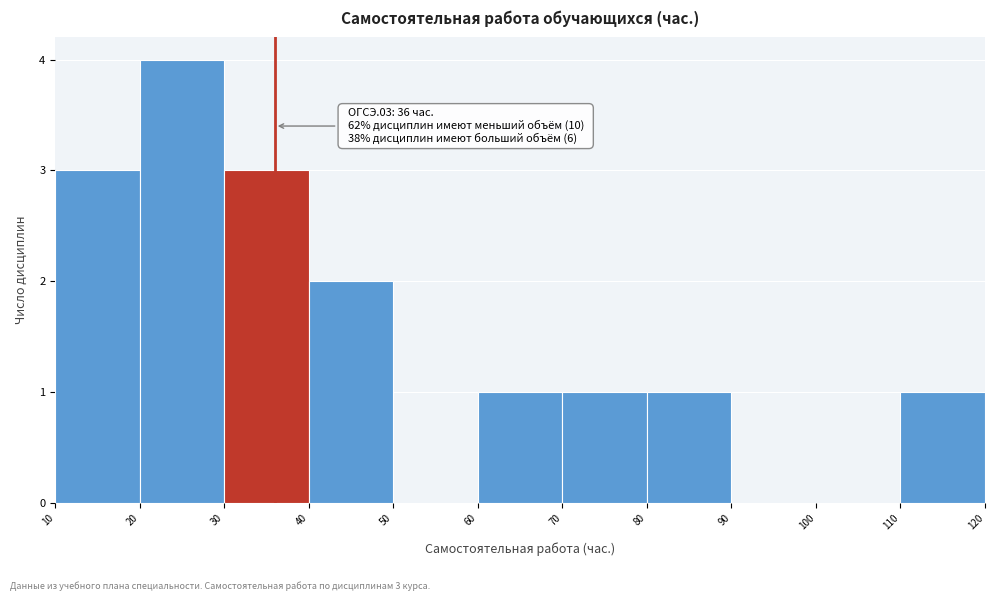

Over which range of the x-axis is the bar tallest?

20 to 30